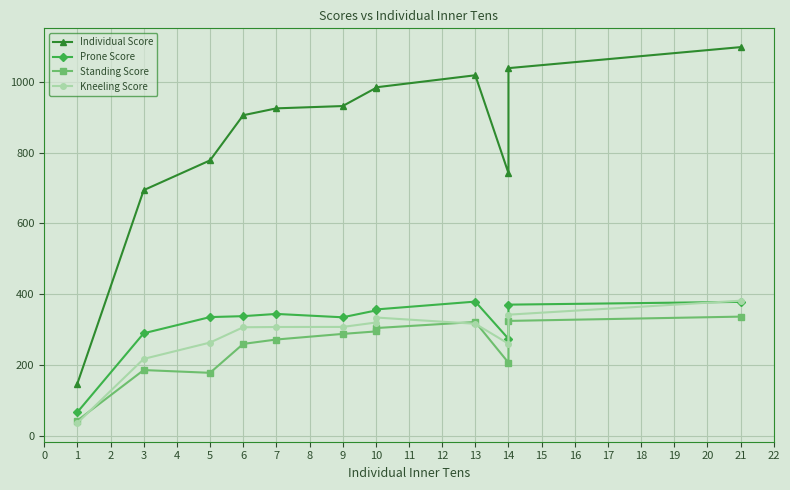

The value of Prone Score at 14 is 579.3. True or false?

False